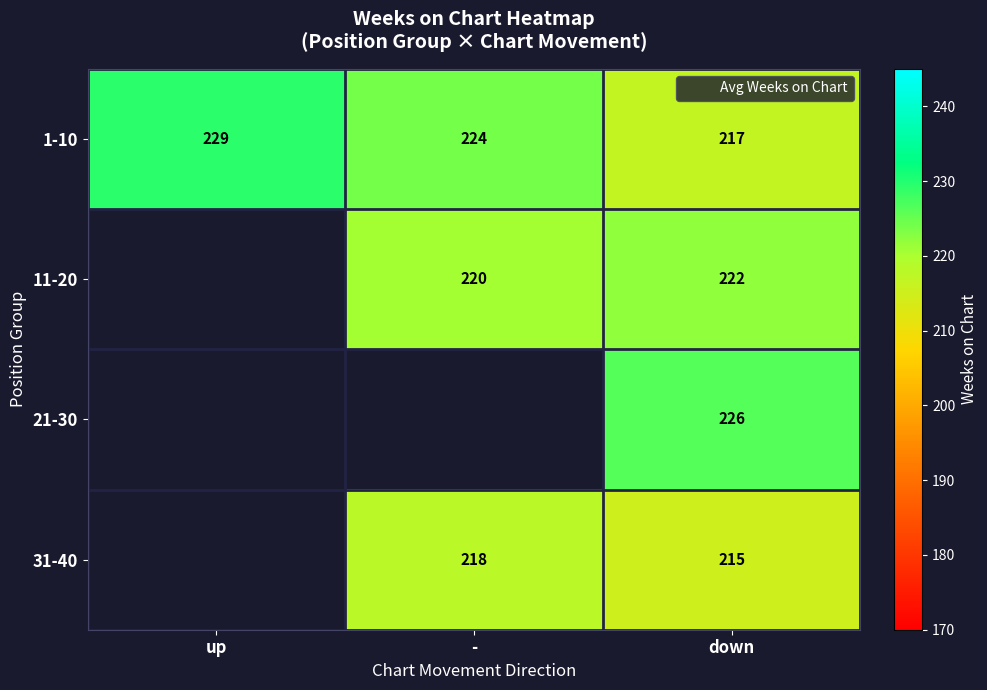

Which label corresponds to the smallest value in the chart?

down